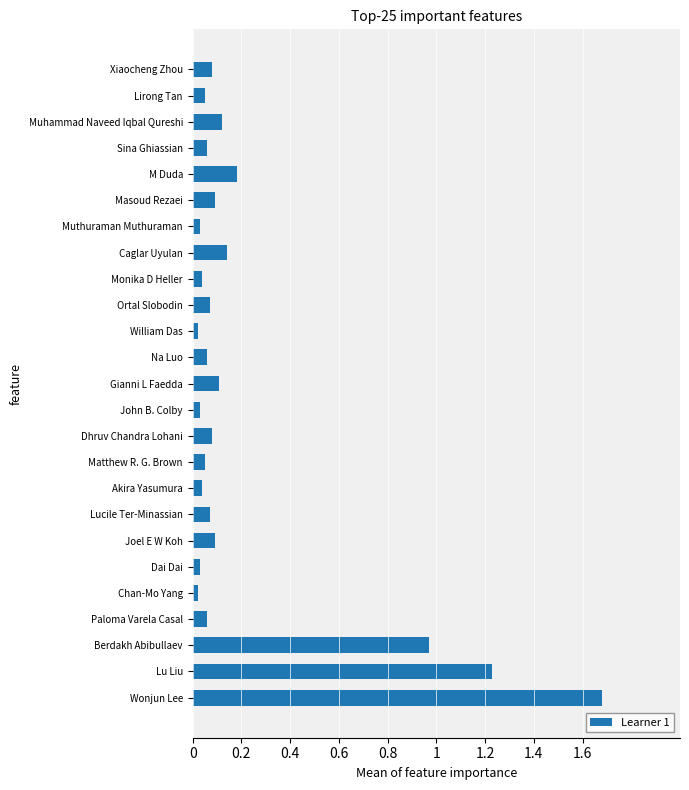

How many bars are there in total?

25